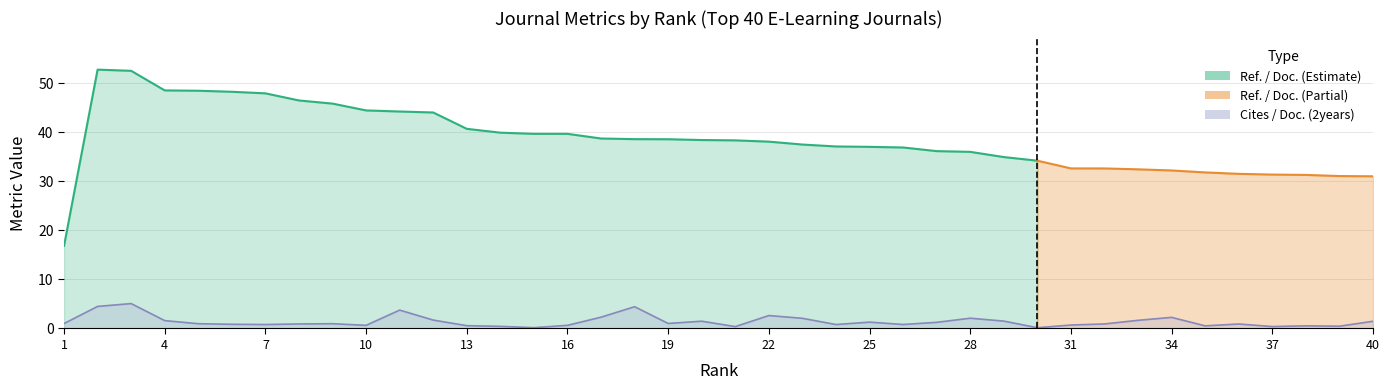

Which has a higher value, 19 or 24?

19